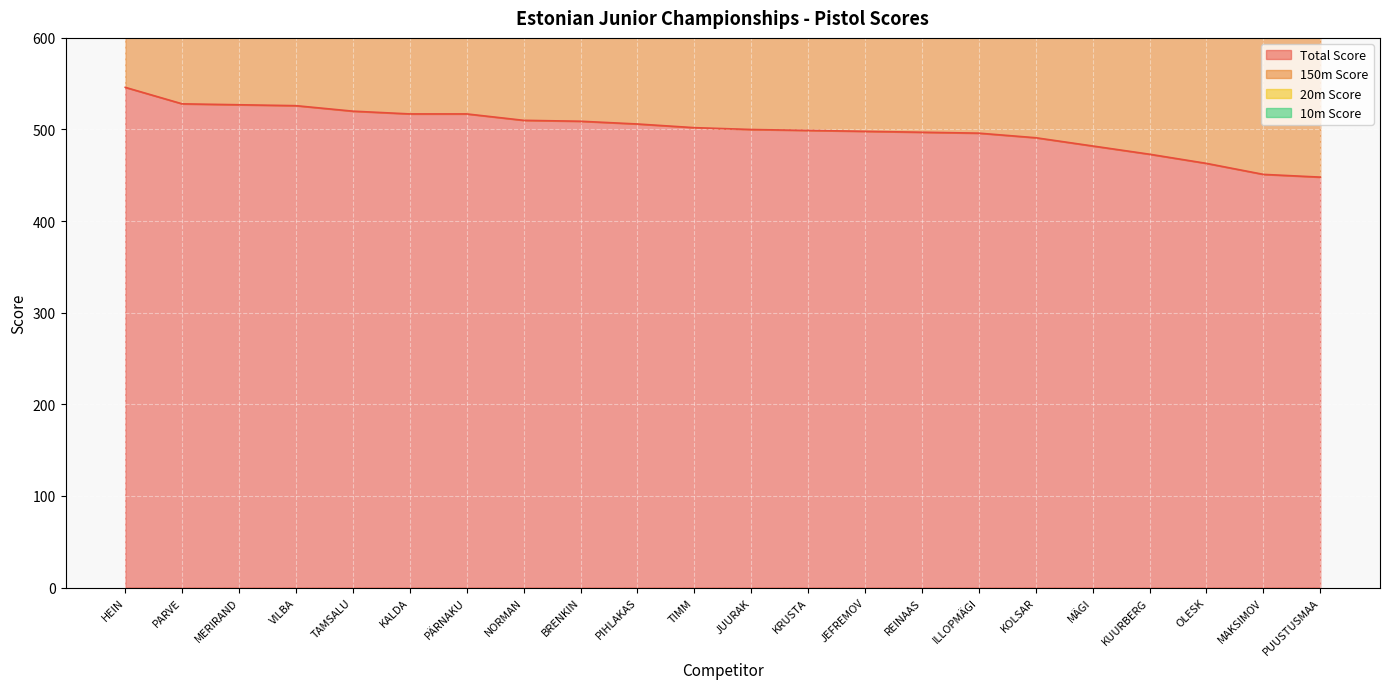

Where is the first local maximum for 150m Score?

MERIRAND